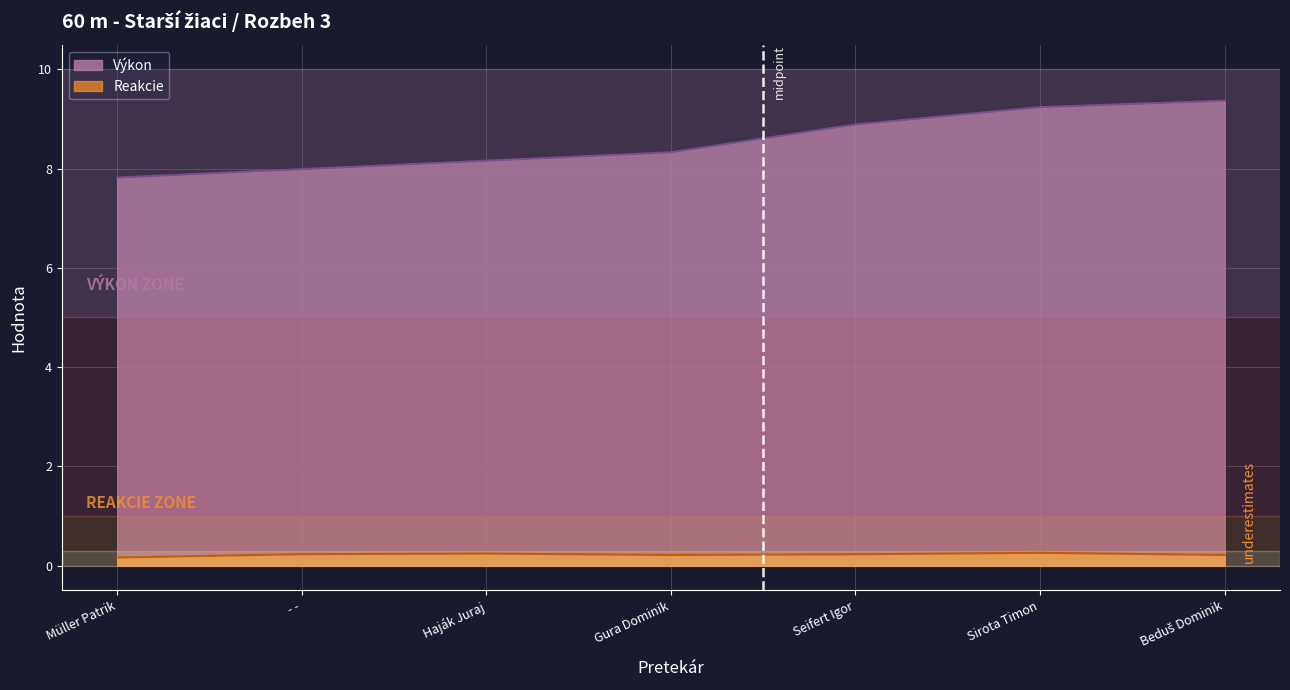

How many lines are shown in the chart?

2